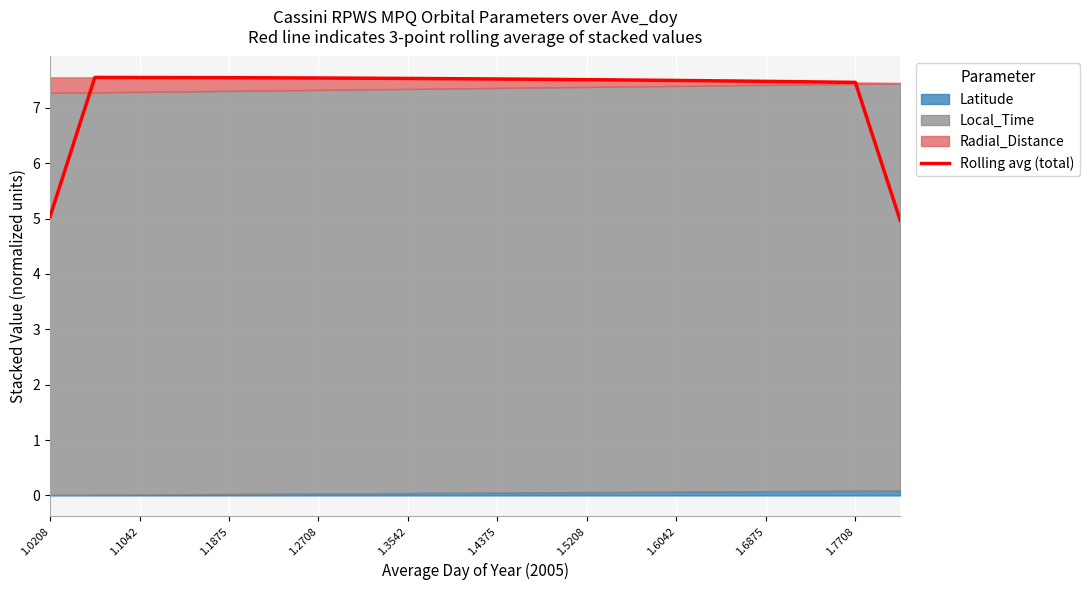

True or false: the data has more than 2 interior local peaks.

False